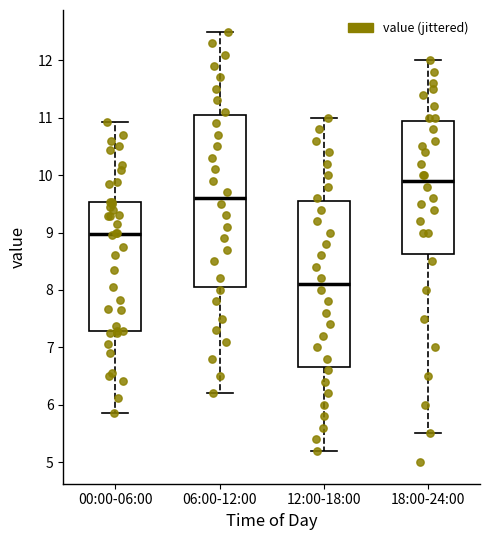

Which box's median line is the lowest?

12:00-18:00